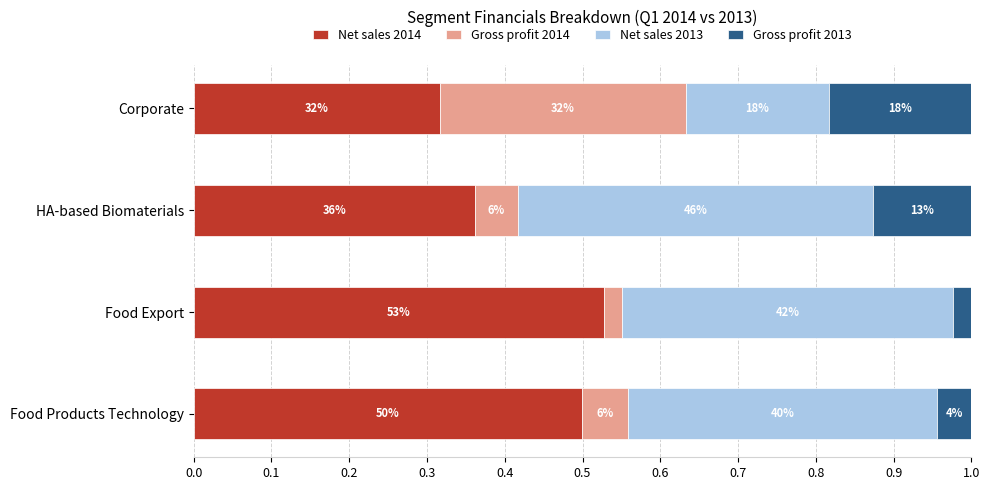

List the series in order of their peak value, lowest first.

Gross profit 2013, Gross profit 2014, Net sales 2013, Net sales 2014